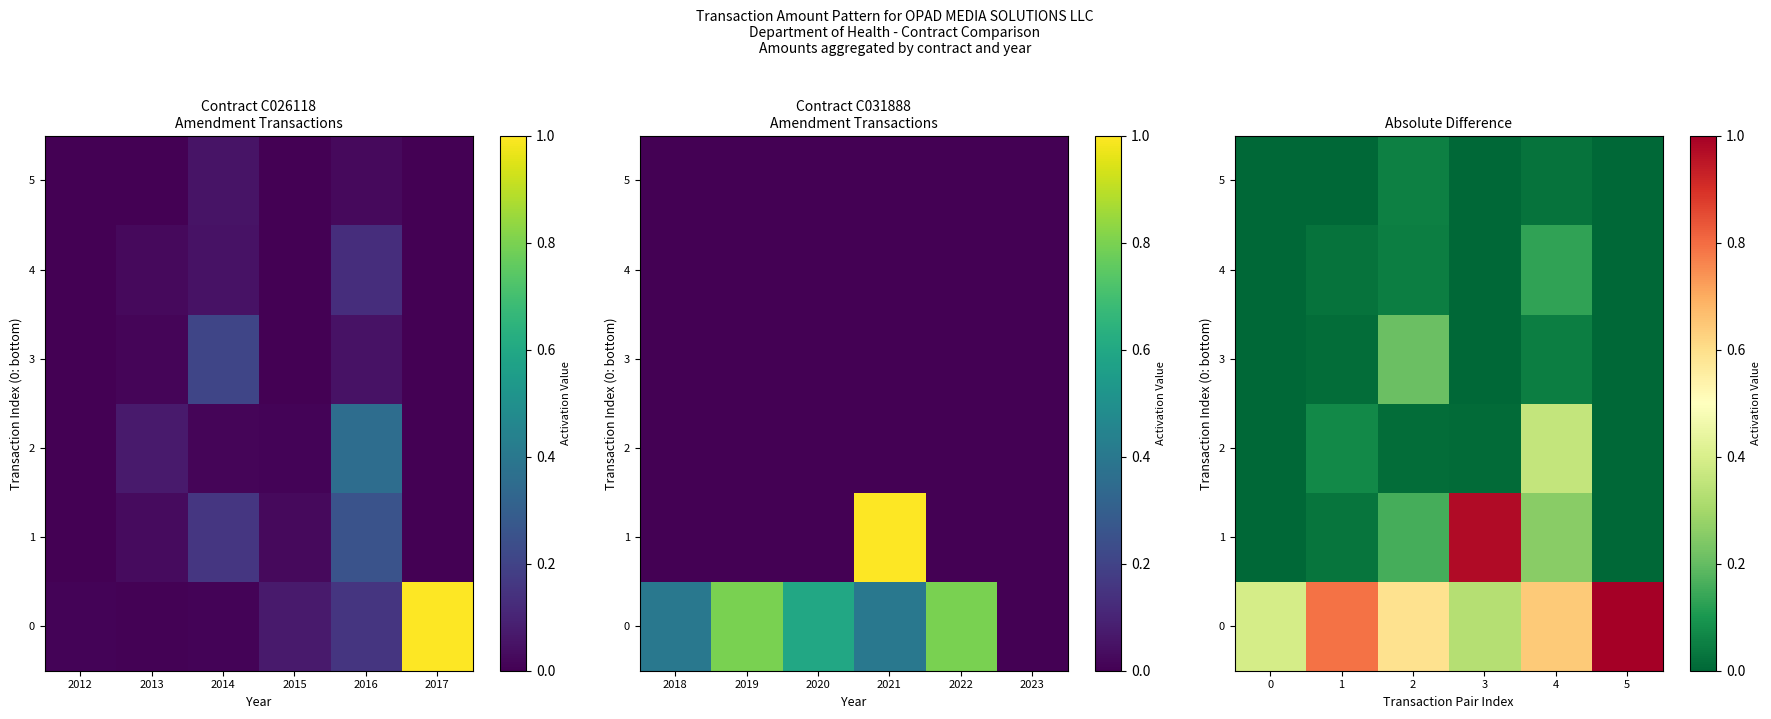

Is the value of 4 at 2 greater than the value of 3 at 4?

No